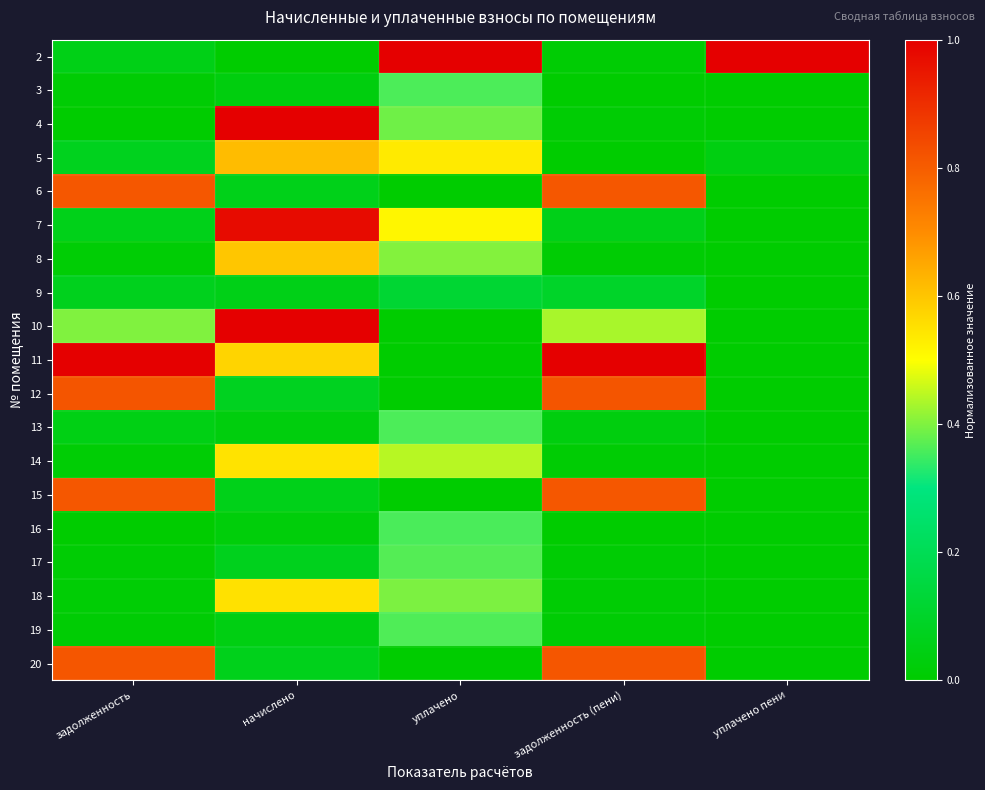

Which label corresponds to the smallest value in the chart?

начислено